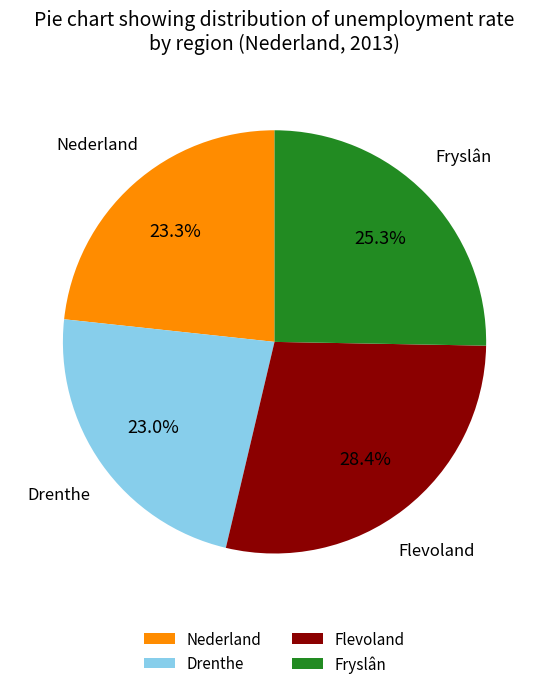

How much of the chart is everything except Nederland?

76.7%